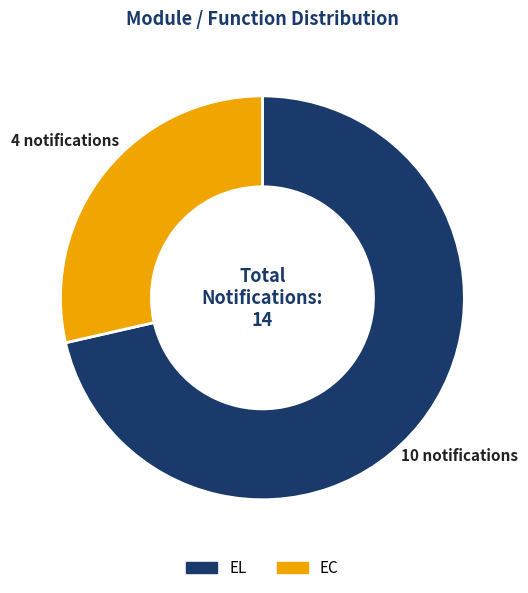

What is the ratio of the value at EC to the value at EL?

0.4